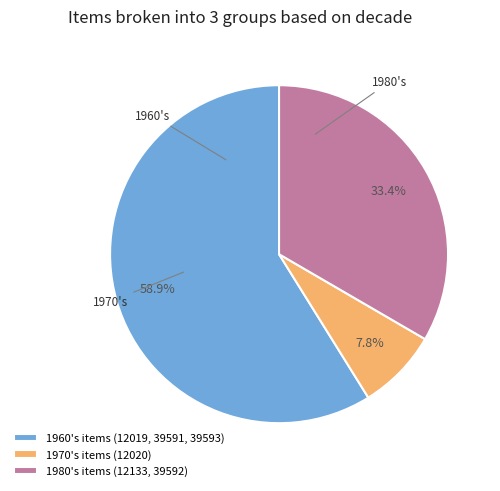

Count the number of slices in the pie.

3